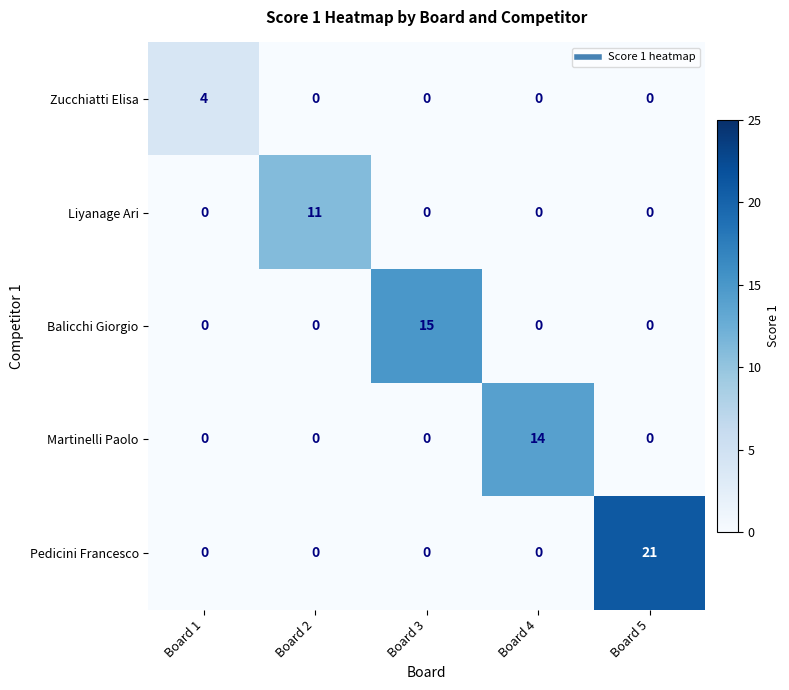

Which series has the widest spread of values?

Pedicini Francesco